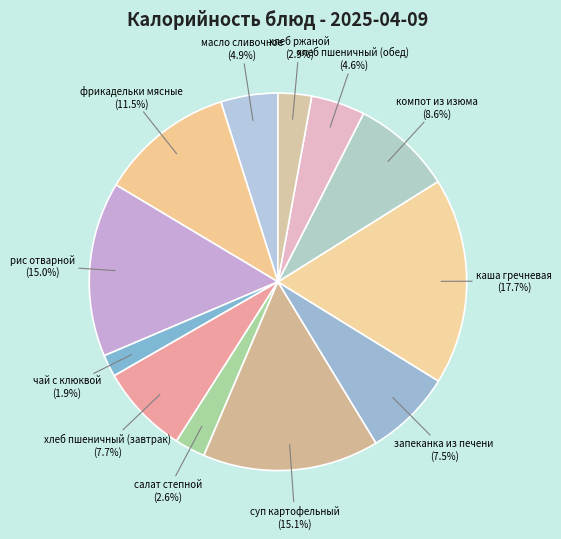

Combined, do фрикадельки мясные and хлеб пшеничный (обед) account for over 50%?

No